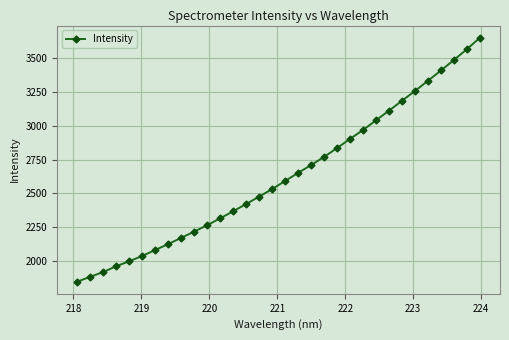

What is the maximum value shown in the chart?

3653.9